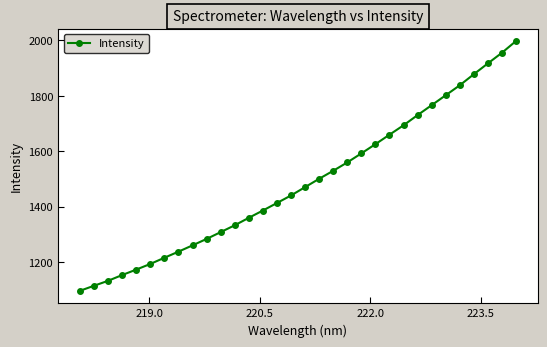

What is the value of the 6th point from the left?

1192.5